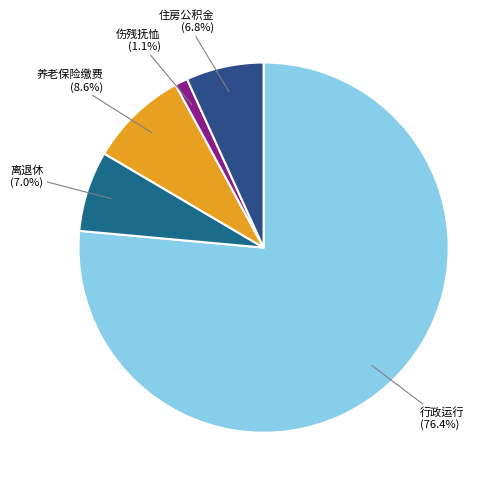

Is there any slice that represents more than half of the pie?

Yes